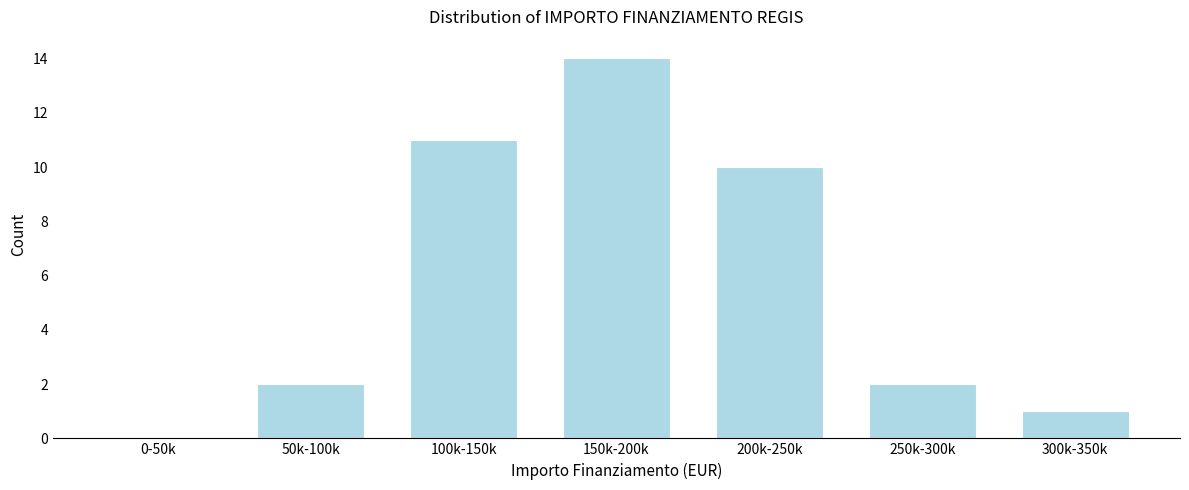

Reading left to right, what are all the values shown in this chart?

0-50k=0	50k-100k=2	100k-150k=11	150k-200k=14	200k-250k=10	250k-300k=2	300k-350k=1